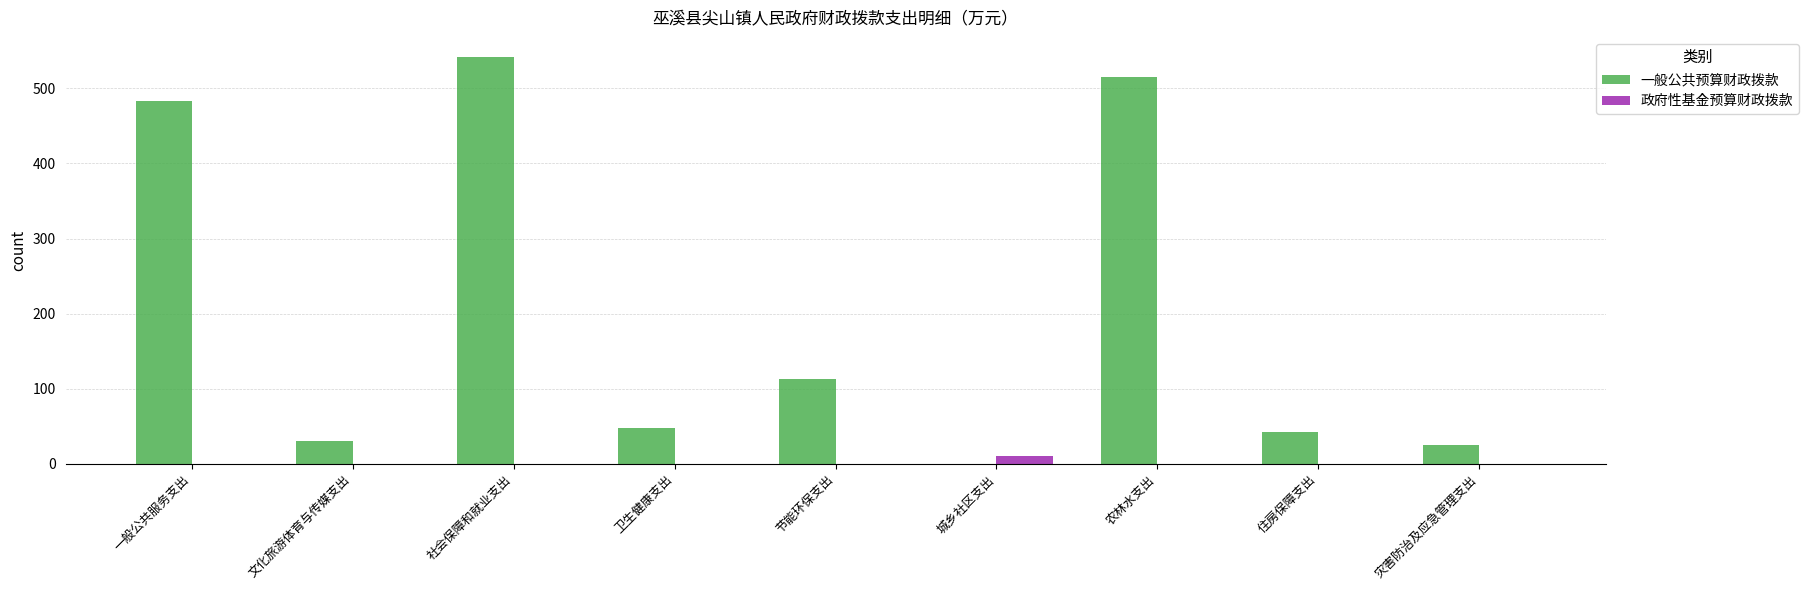

What is the highest value of the 一般公共预算财政拨款 series?

541.5